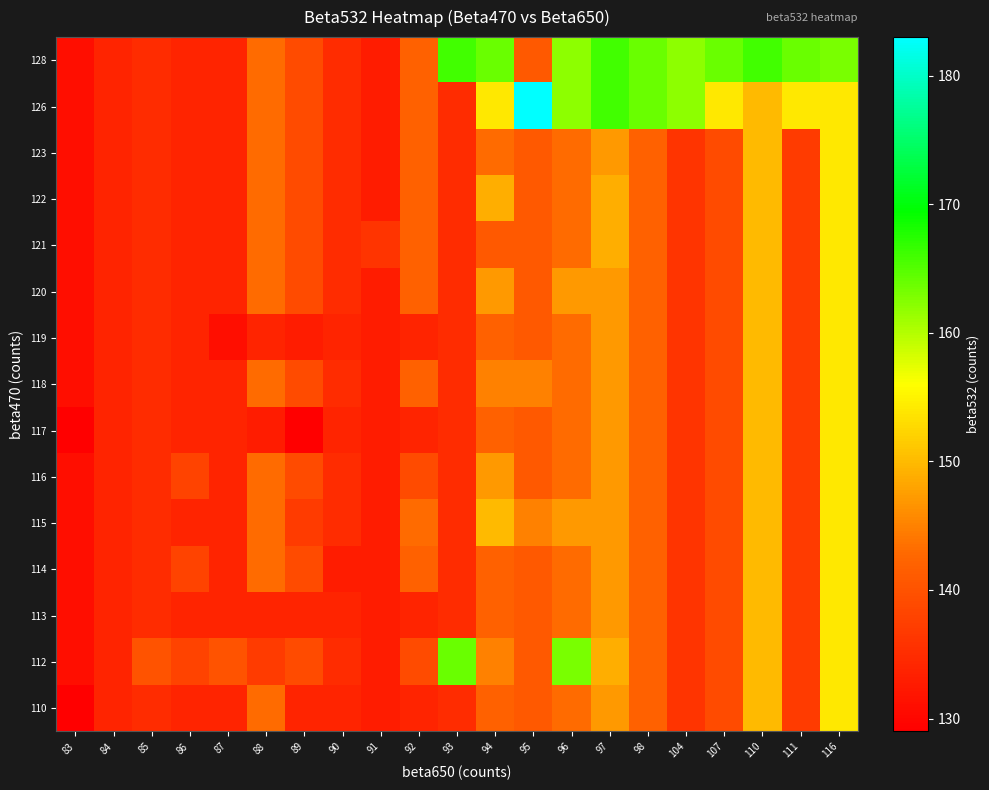

What is the difference between the highest and lowest values at 91?

3